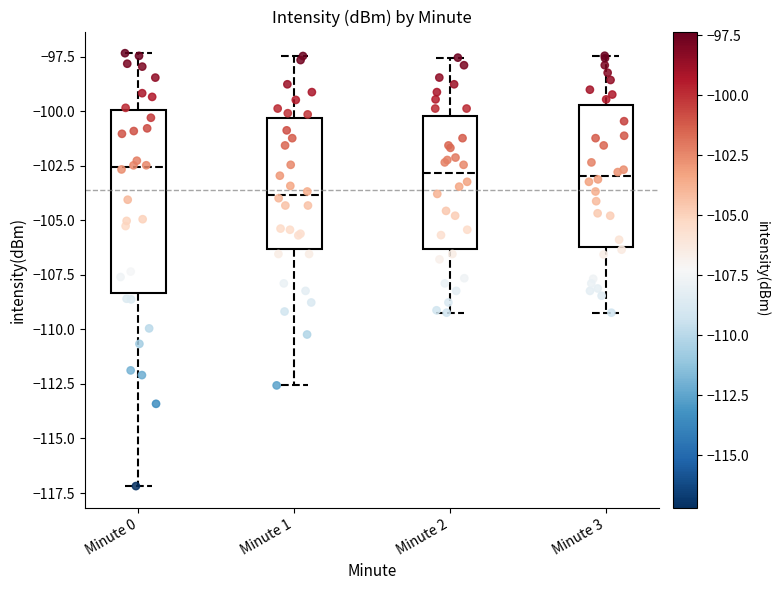

Where does the lower whisker of the box for Minute 0 end on the y-axis? The values are not printed on the chart, so give them approximately, as read against the axis.

-117.0